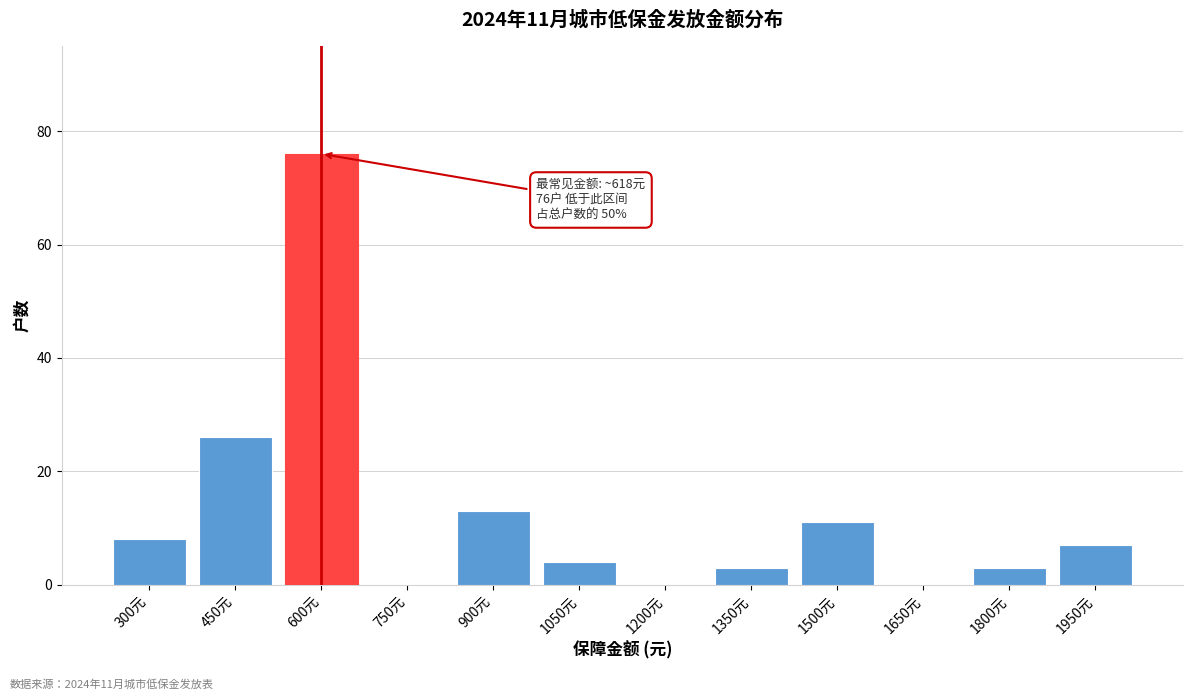

Reading right to left, extract all data points from this chart.

1950元=7	1800元=3	1650元=0	1500元=11	1350元=3	1200元=0	1050元=4	900元=13	750元=0	600元=76	450元=26	300元=8